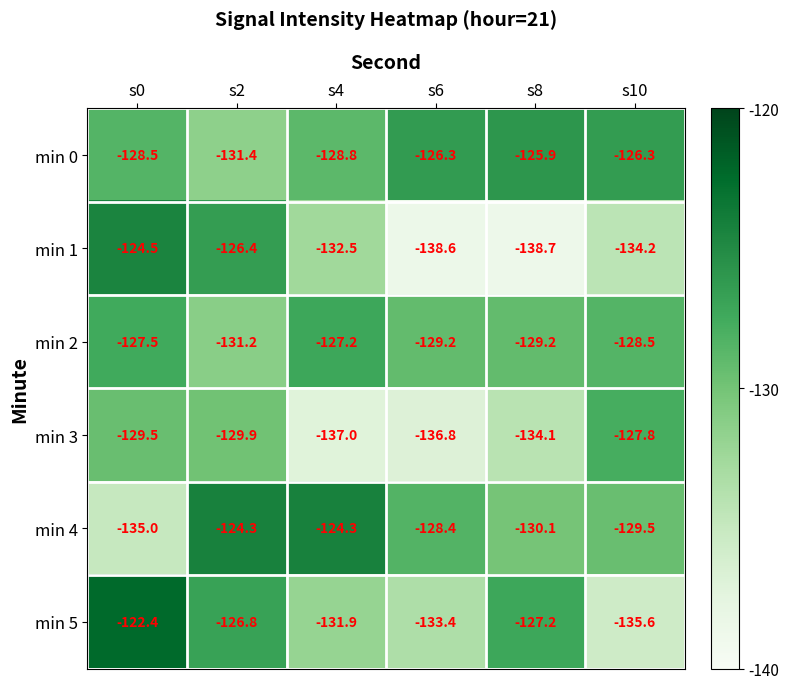

Which series has the largest range (max minus min)?

min 1